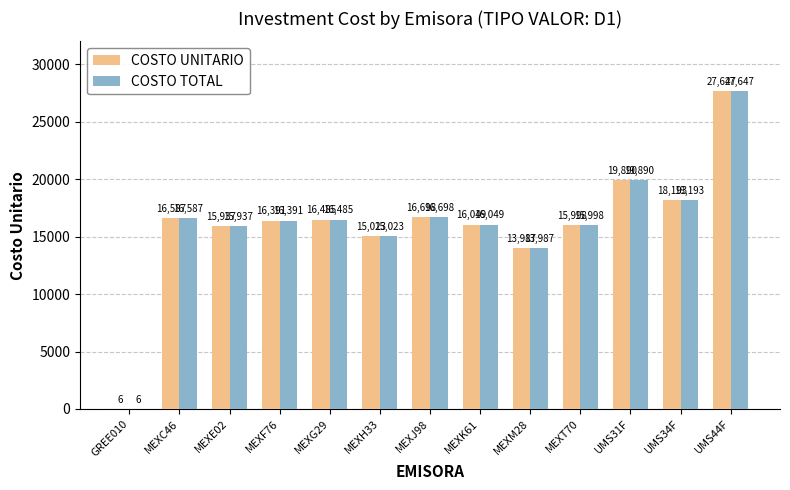

Is it true that COSTO TOTAL equals 11233.3 at MEXC46?

False